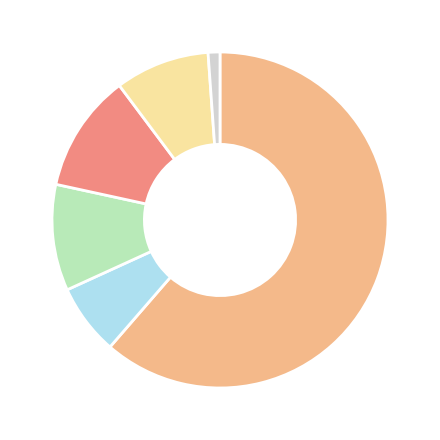

Does any single category account for the majority?

Yes